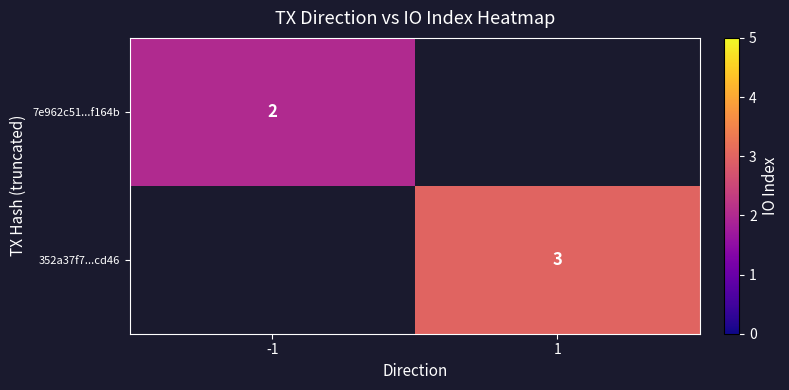

The 7e962c51...f164b series shows 1 at -1. True or false?

False